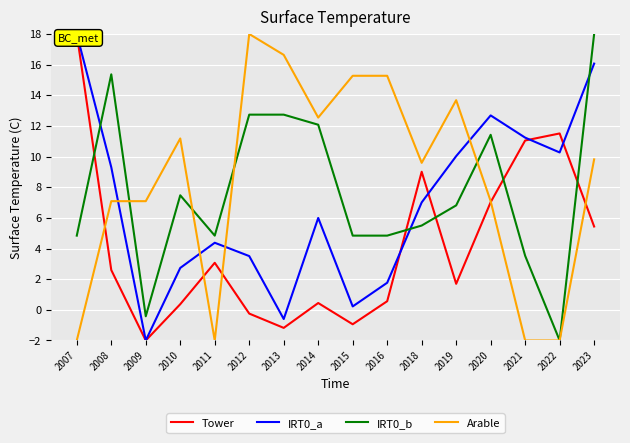

True or false: IRT0_a has a value of 3.5 at 2012.

True